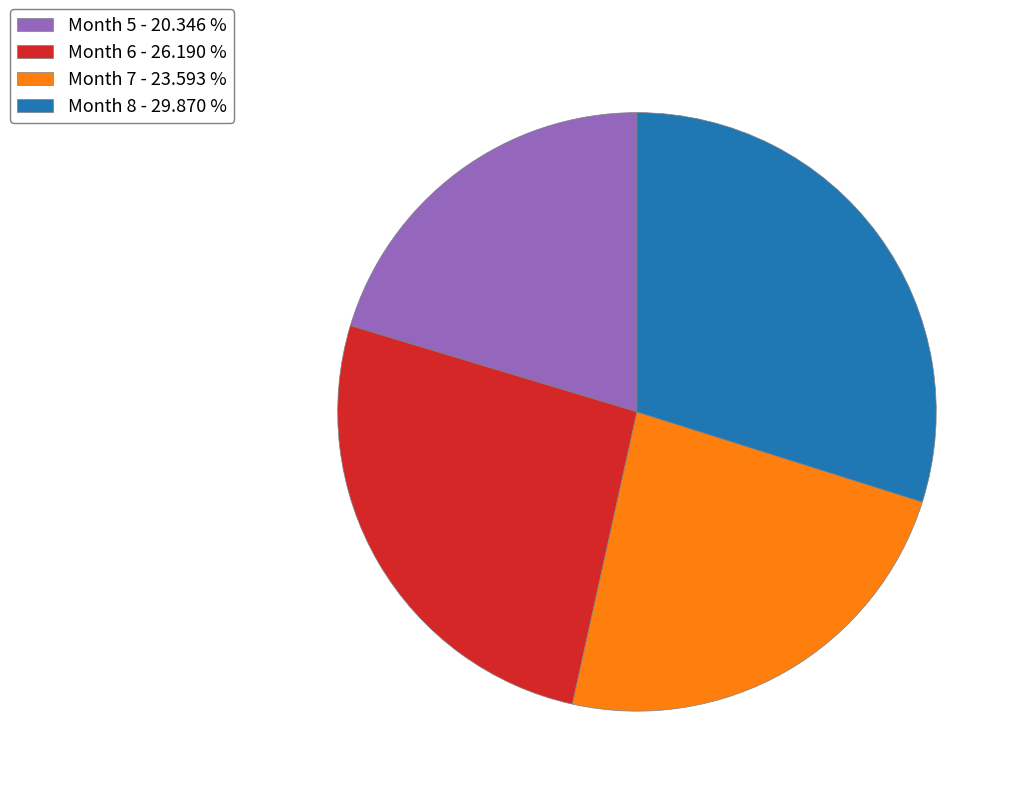

Is there any slice that represents more than half of the pie?

No